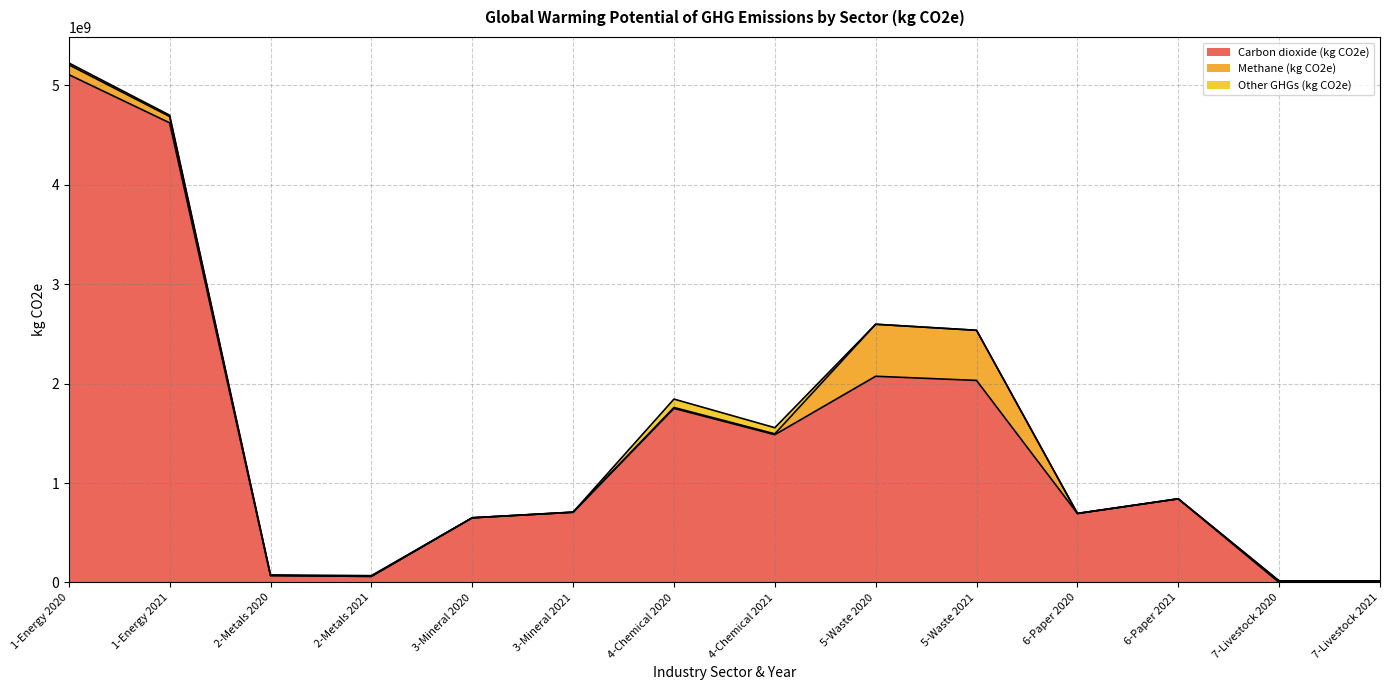

What is the difference between the maximum and minimum values in the Other GHGs (kg CO2e) series?

84310200